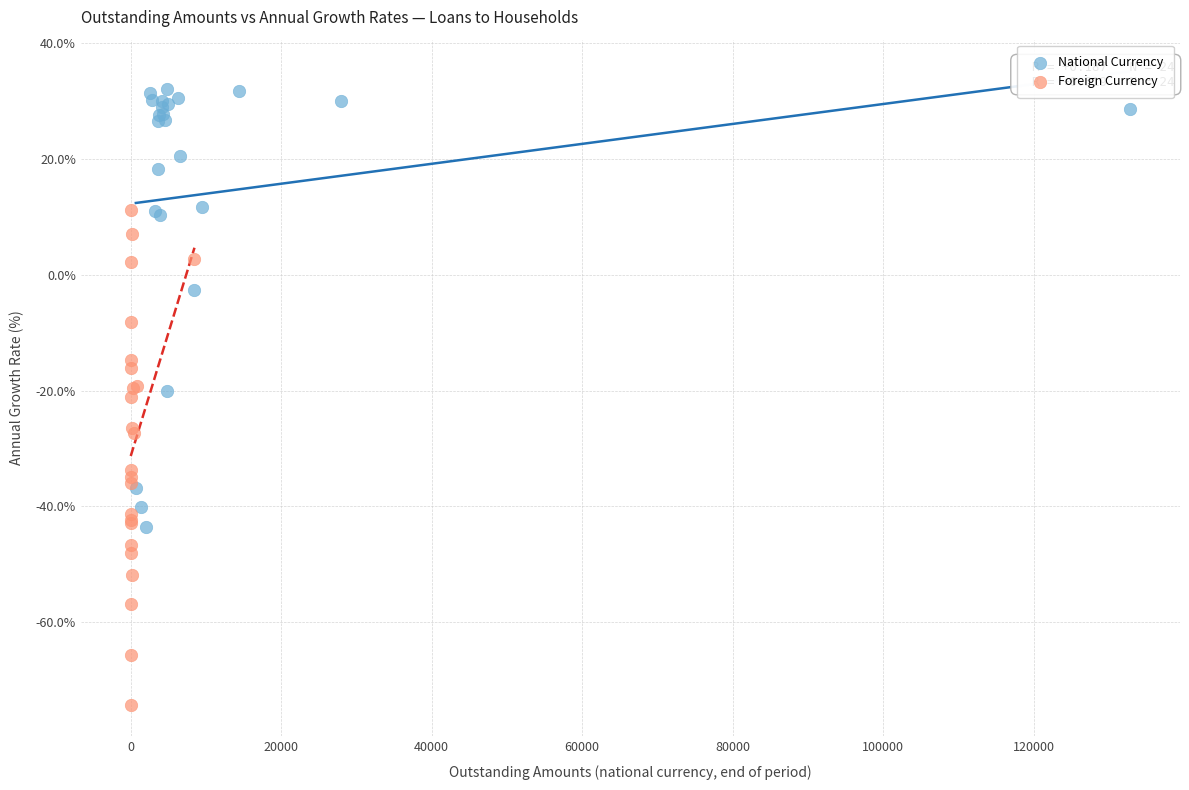

Which series has the largest Y range (max minus min)?

Foreign Currency